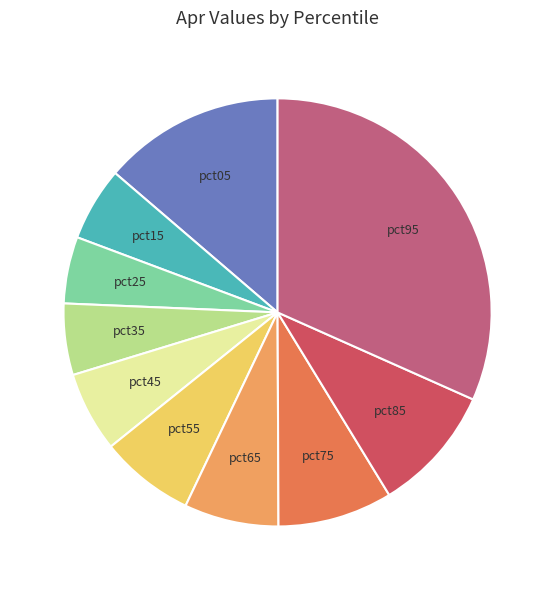

Which slice is the largest?

pct95